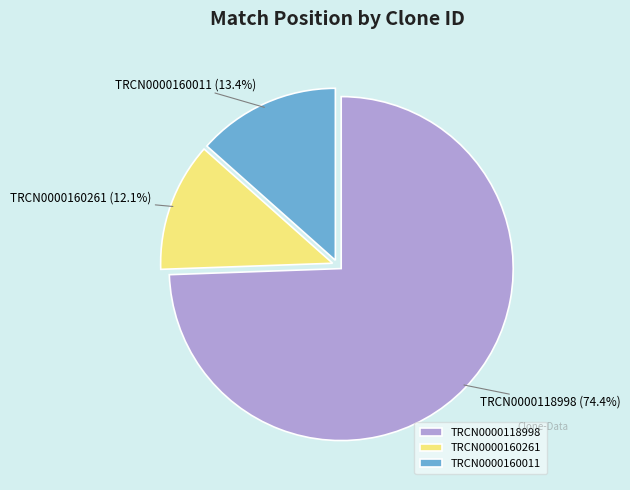

True or false: TRCN0000160261 accounts for 12% of the total.

True